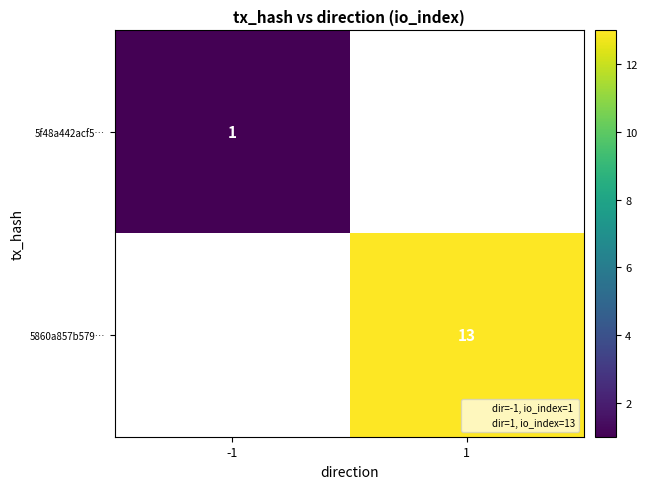

True or false: 5f48a442acf5… has a value of 0 at -1.

False